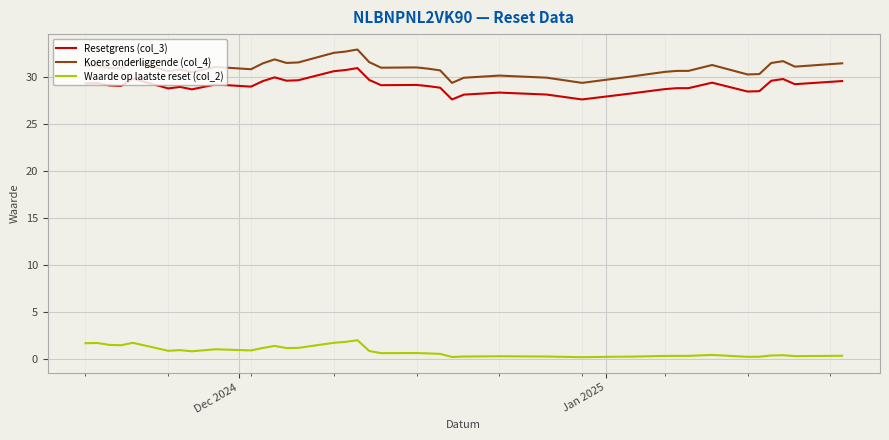

What is the maximum value shown in the chart?

33.0